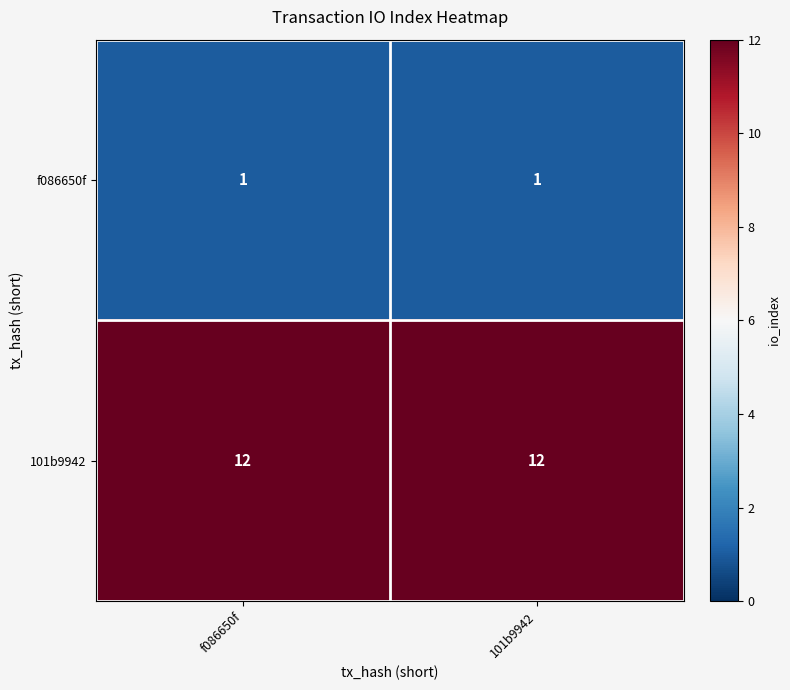

What is the spread (max minus min) of values at f086650f?

11